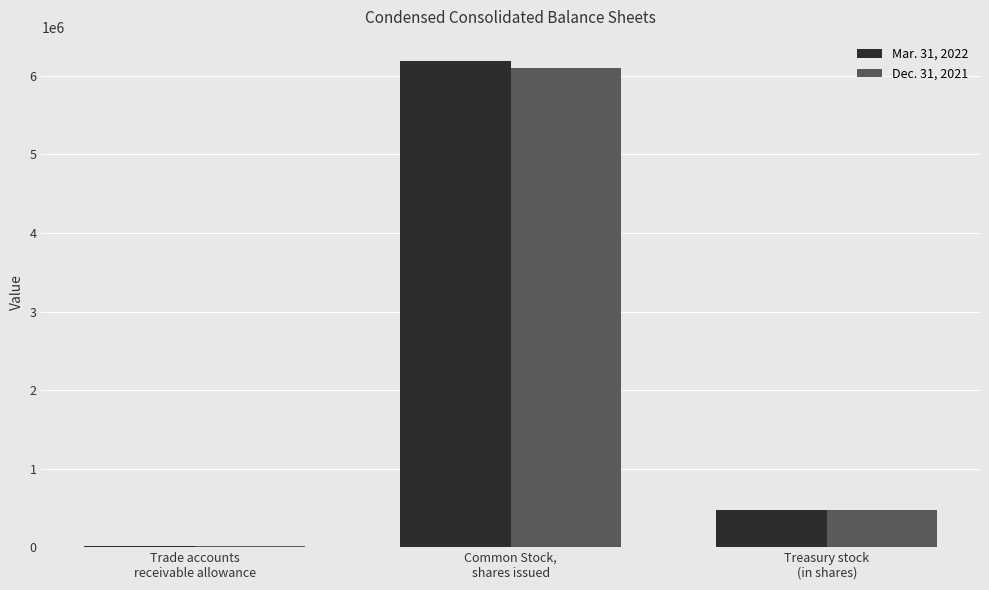

Count the number of categories in the chart.

3